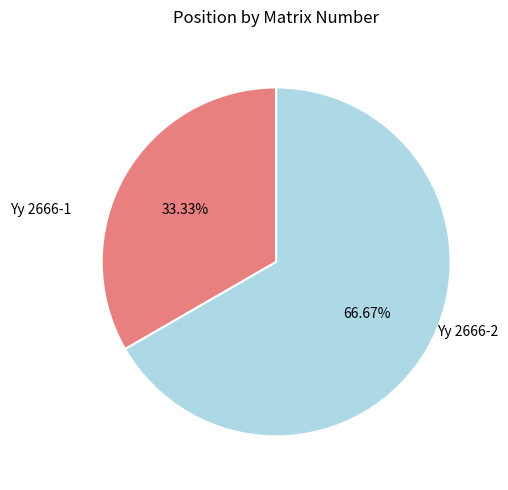

Is there a majority slice in this chart?

Yes